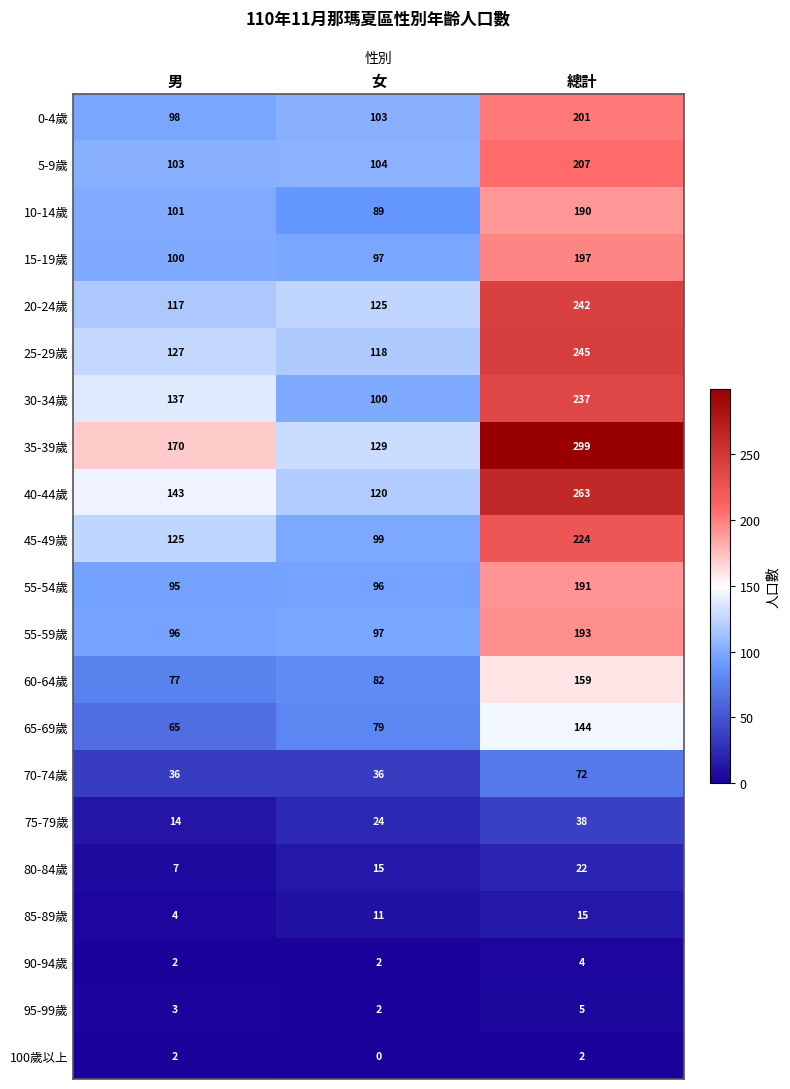

What is the difference between the highest and lowest values at 女?

129